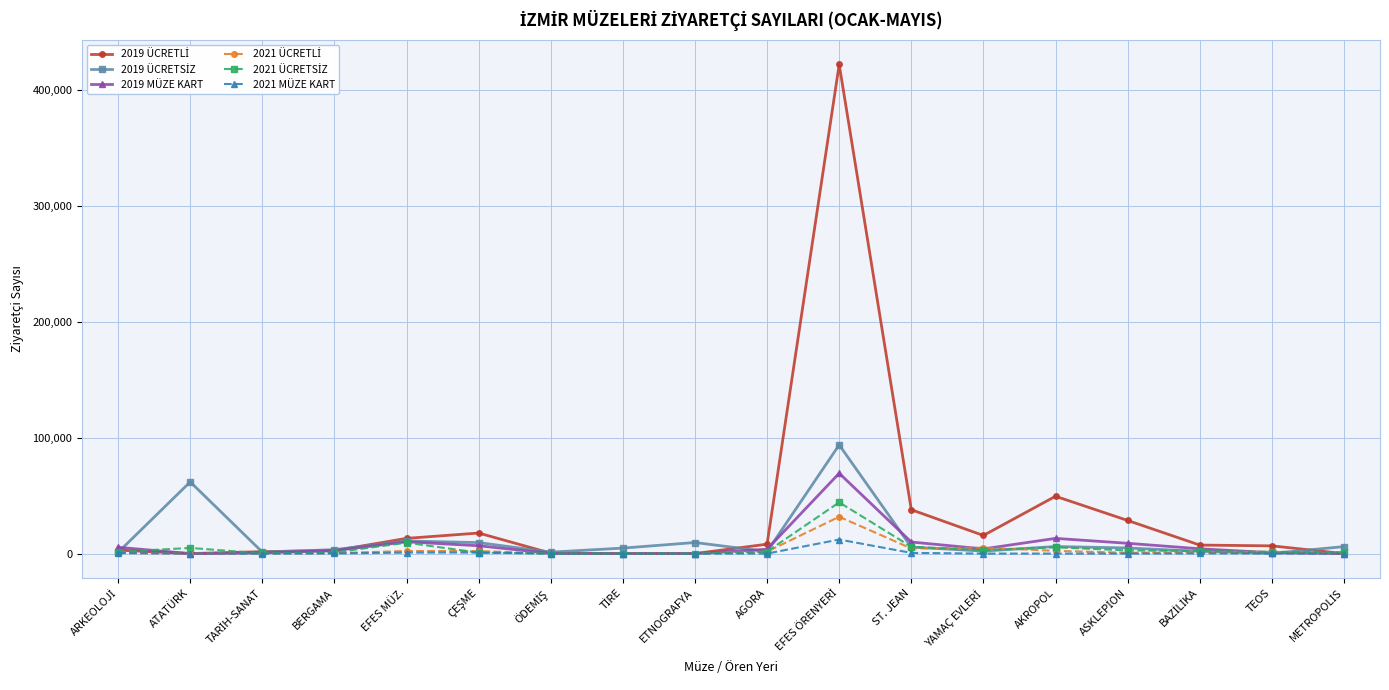

What is the label of the 9th point from the left?

ETNOGRAFYA